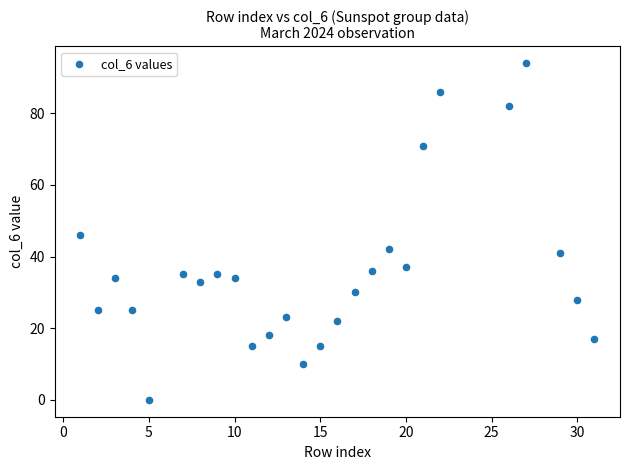

What is the range of Y values (max minus min)?

94